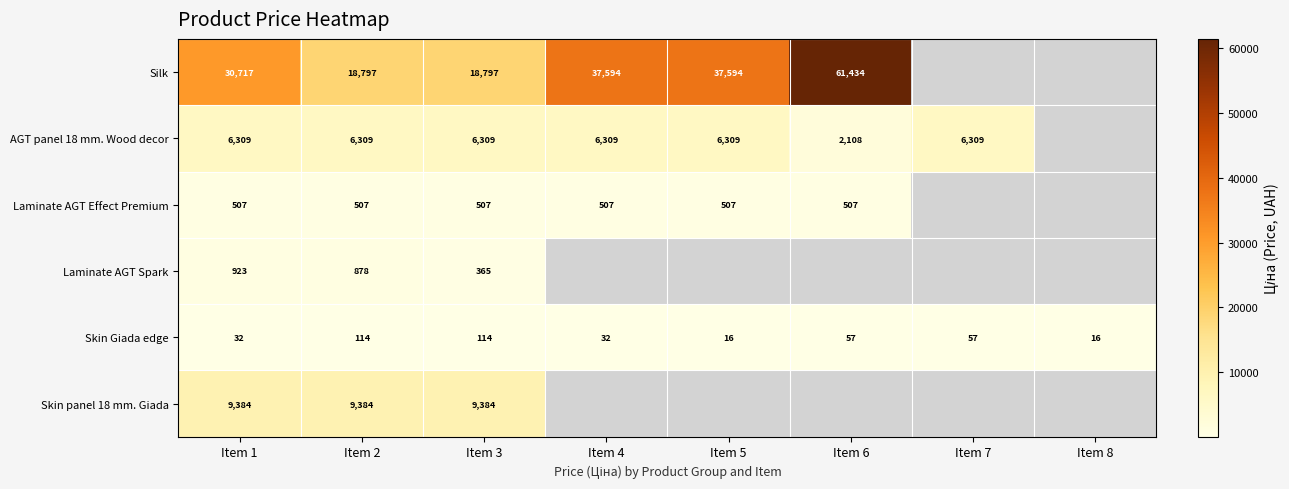

What is the total value across all series at Item 2?

35989.0